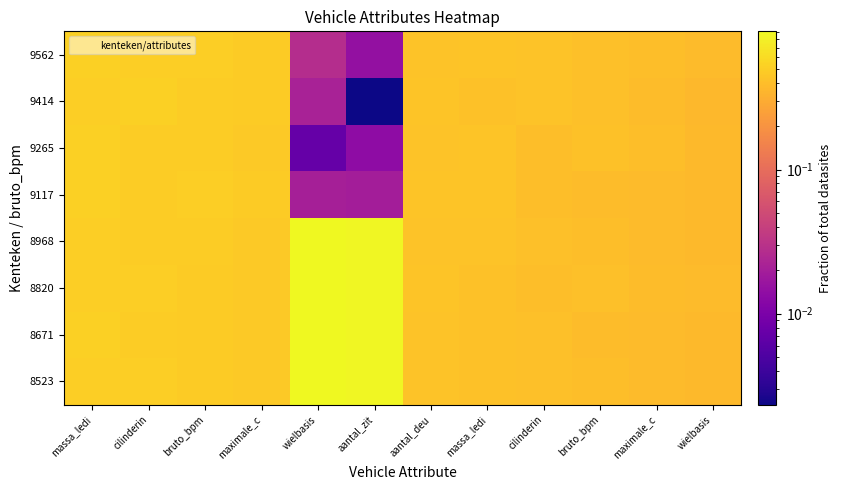

At which category is the sum across all series the highest?

massa_ledi